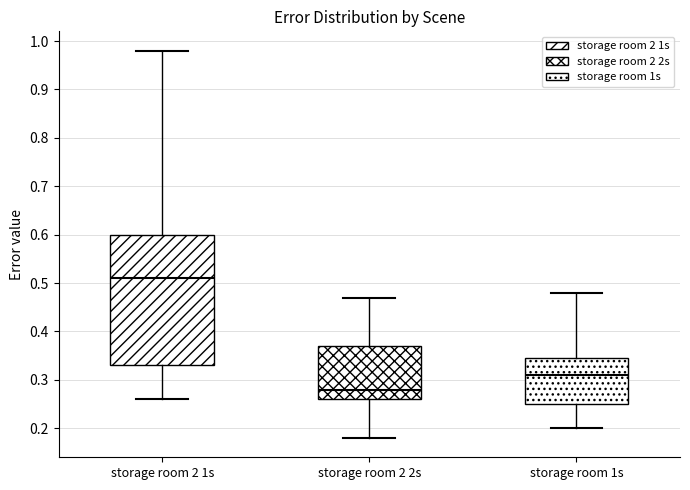

Reading left to right, read every box against the y-axis: the position of its median line, the range the box covers, and the ends of its whiskers. The values are not printed on the chart, so give them approximately, as read against the axis.

storage room 2 1s: median 0.51, box 0.33 to 0.60, whiskers 0.26 to 0.98
storage room 2 2s: median 0.28, box 0.26 to 0.37, whiskers 0.18 to 0.47
storage room 1s: median 0.31, box 0.25 to 0.35, whiskers 0.20 to 0.48